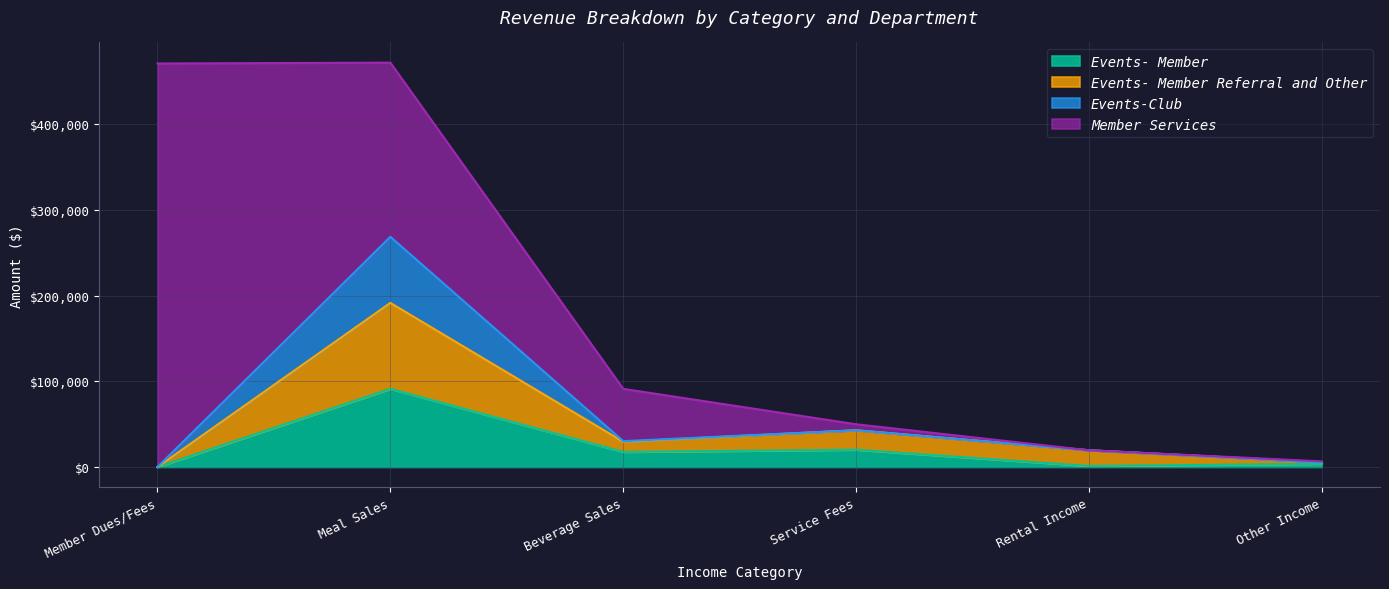

What is the maximum value for Events- Member?

91190